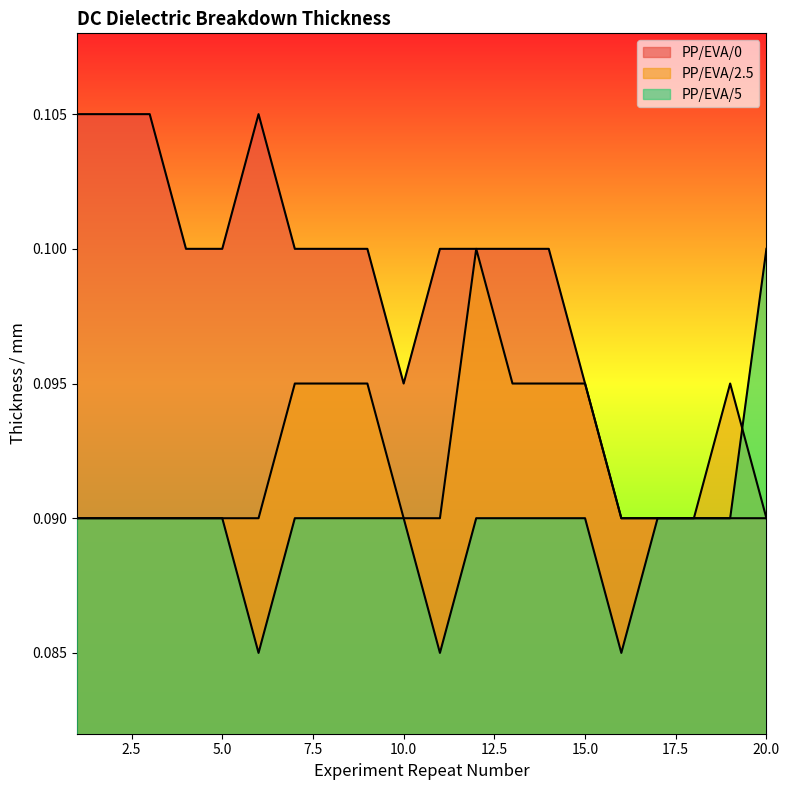

The PP/EVA/5 series shows 0.1 at 7. True or false?

False